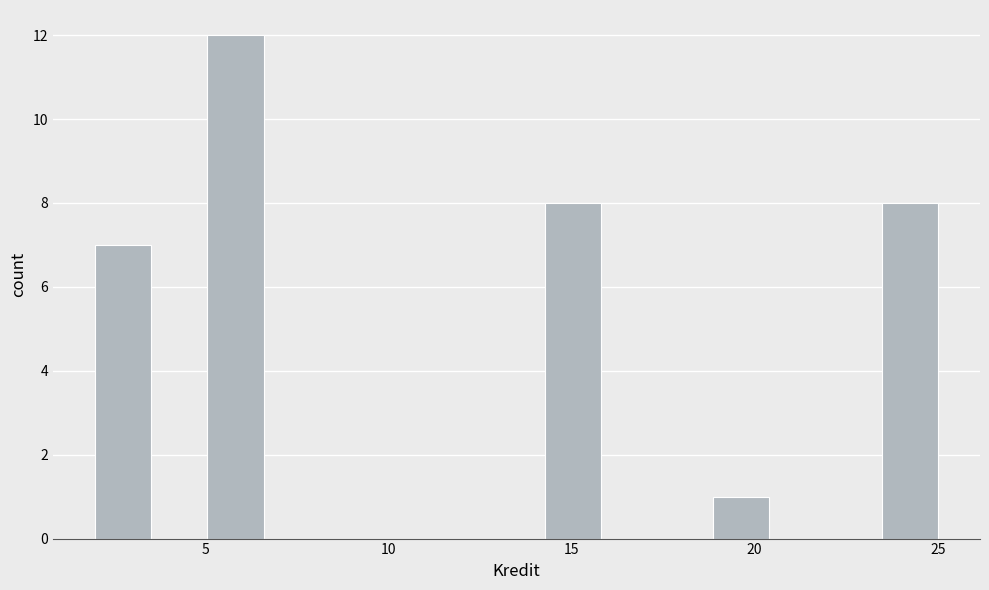

Read against the x-axis, roughly where is the centre of the tallest bar?

6.0